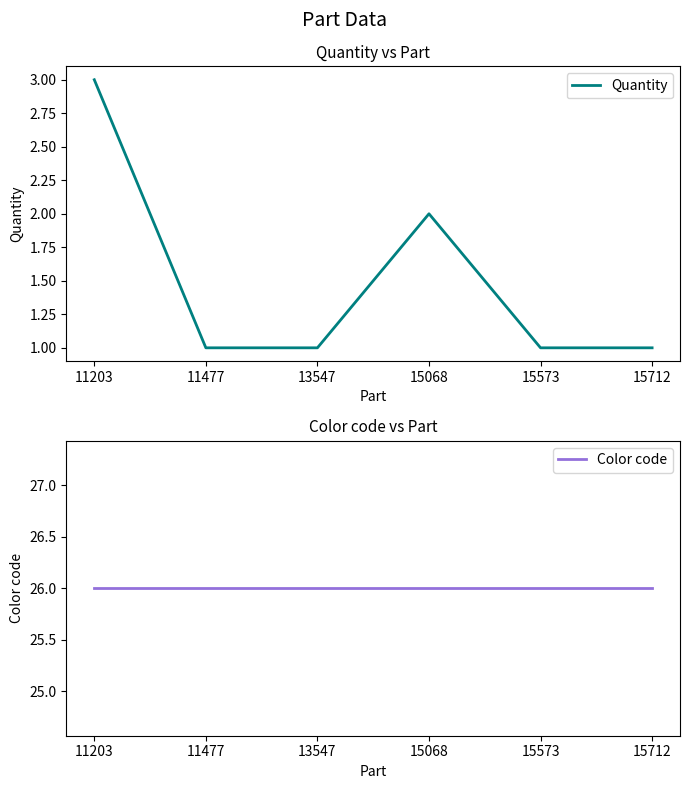

List the labels in order of Color code value, largest first.

11203, 11477, 13547, 15068, 15573, 15712